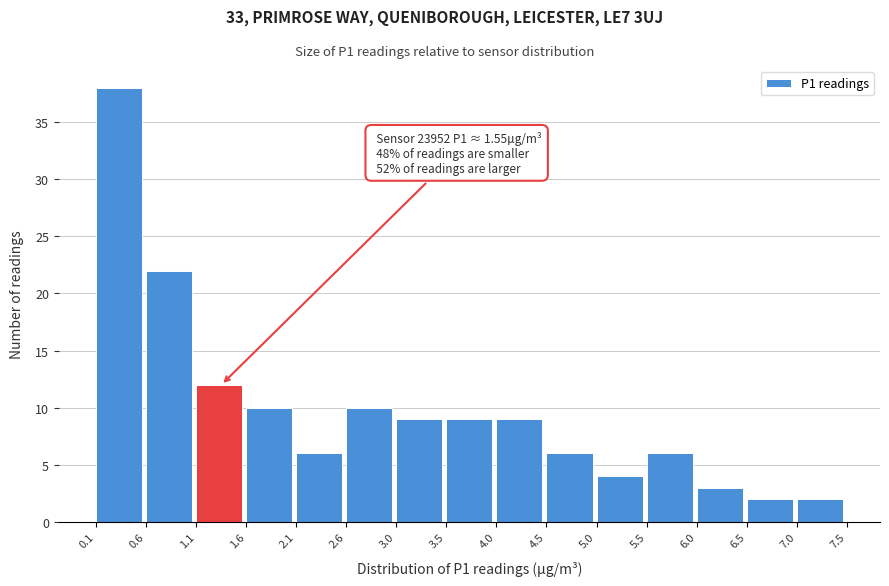

Over which range of the x-axis is the bar tallest?

0.1 to 0.6